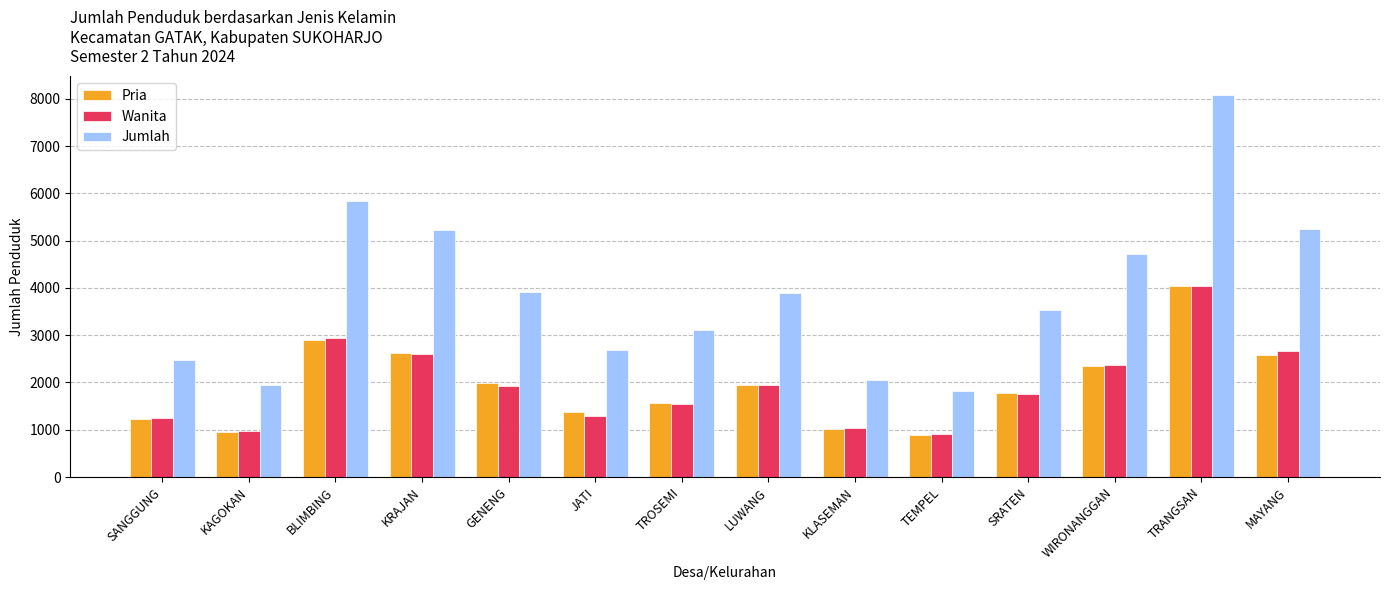

What are all the series names shown in the legend?

Pria, Wanita, Jumlah